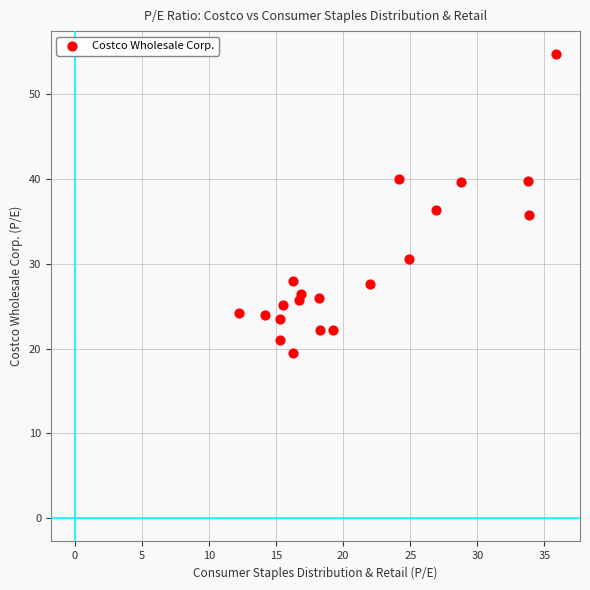

What is the range of X values (max minus min)?

23.6